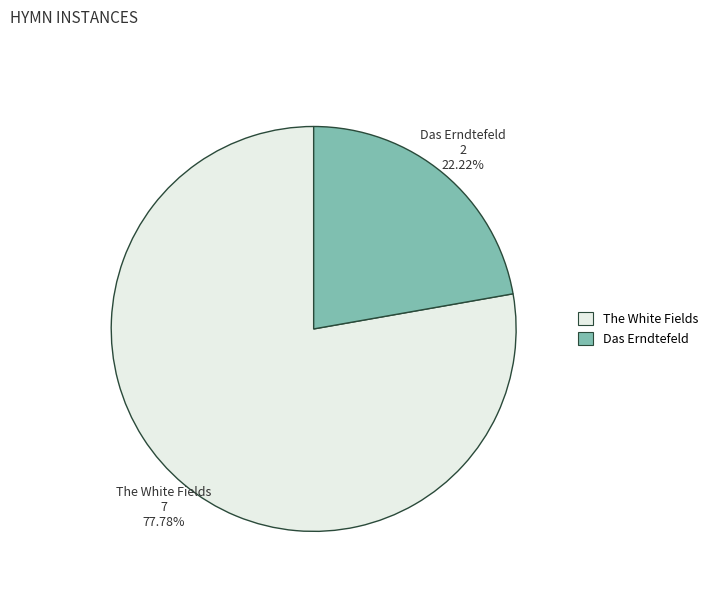

Does Das Erndtefeld represent more than half of the total?

No